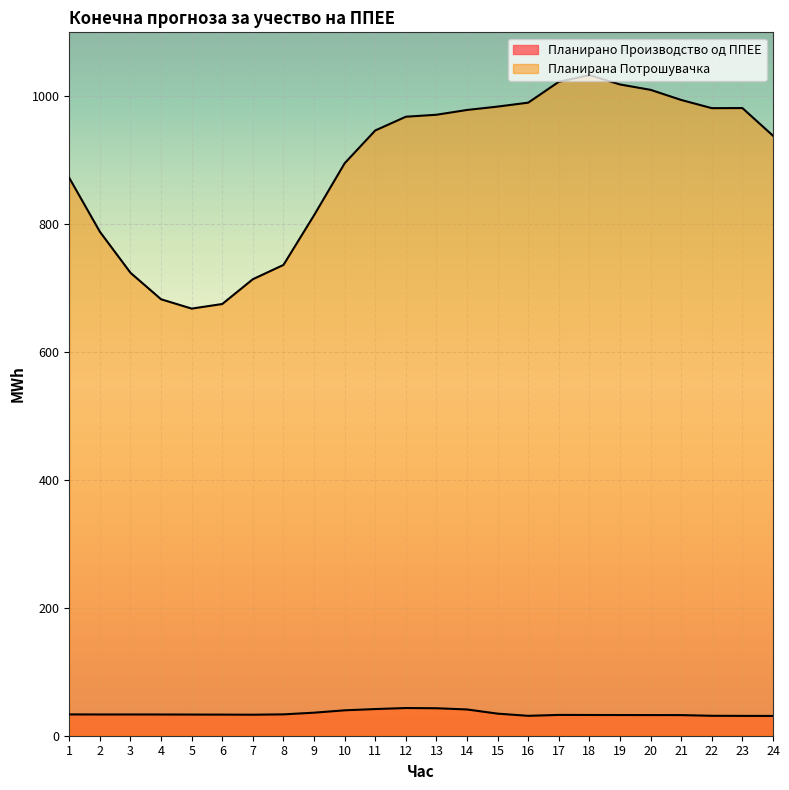

Which series has the largest range (max minus min)?

Планирана Потрошувачка